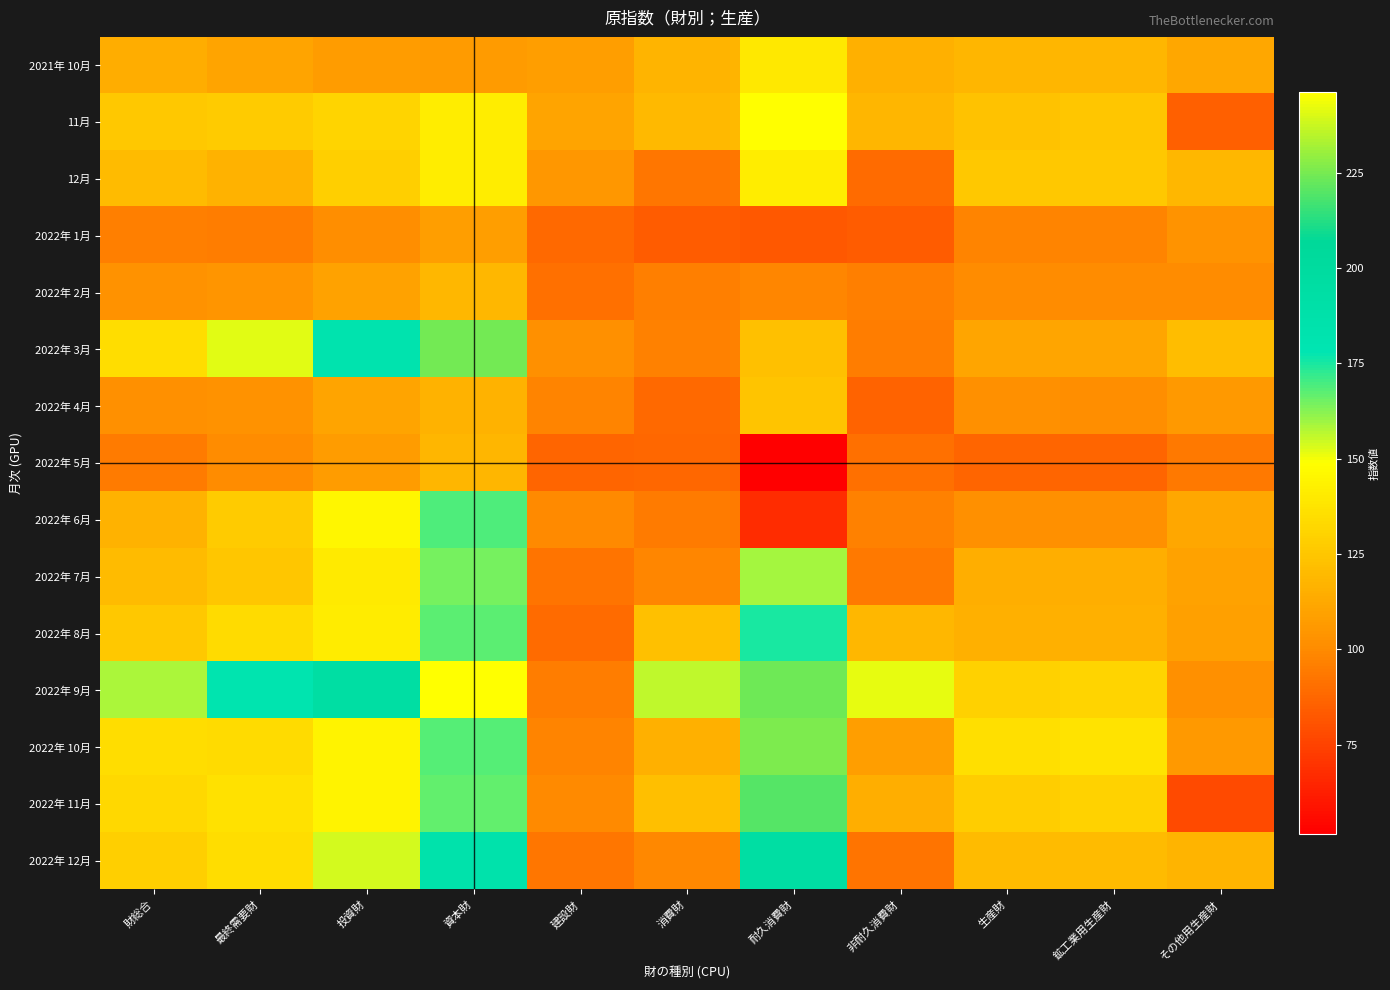

Reading left to right, transcribe all the data shown in this chart.

2021年 10月: 財総合=113.9	最終需要財=110.6	投資財=107.1	資本財=106.7	建設財=108.0	消費財=117.1	耐久消費財=139.2	非耐久消費財=115.5	生産財=118.1	鉱工業用生産財=118.3	その他用生産財=111.7
11月: 財総合=125.7	最終需要財=127.2	投資財=131.2	資本財=141.9	建設財=110.7	消費財=119.8	耐久消費財=148.5	非耐久消費財=117.8	生産財=123.7	鉱工業用生産財=125.1	その他用生産財=85.7
12月: 財総合=120.2	最終需要財=116.2	投資財=129.0	資本財=141.3	建設財=105.4	消費財=92.7	耐久消費財=141.4	非耐久消費財=89.1	生産財=125.3	鉱工業用生産財=125.5	その他用生産財=119.1
2022年 1月: 財総合=96.3	最終需要財=95.3	投資財=101.5	資本財=108.1	建設財=88.8	消費財=83.7	耐久消費財=82.1	非耐久消費財=83.9	生産財=97.5	鉱工業用生産財=97.3	その他用生産財=103.9
2022年 2月: 財総合=102.8	最終需要財=104.6	投資財=109.4	資本財=119.1	建設財=90.7	消費財=96.0	耐久消費財=98.6	非耐久消費財=95.8	生産財=100.5	鉱工業用生産財=100.5	その他用生産財=100.9
2022年 3月: 財総合=134.6	最終需要財=152.4	投資財=182.7	資本財=224.7	建設財=101.9	消費財=96.8	耐久消費財=122.3	非耐久消費財=94.9	生産財=111.5	鉱工業用生産財=111.2	その他用生産財=121.0
2022年 4月: 財総合=102.2	最終需要財=102.6	投資財=110.4	資本財=116.9	建設財=97.7	消費財=88.3	耐久消費財=124.0	非耐久消費財=85.8	生産財=101.8	鉱工業用生産財=101.6	その他用生産財=105.7
2022年 5月: 財総合=94.6	最終需要財=100.5	投資財=107.3	資本財=117.9	建設財=87.0	消費財=87.9	耐久消費財=51.6	非耐久消費財=90.6	生産財=87.1	鉱工業用生産財=86.9	その他用生産財=93.4
2022年 6月: 財総合=116.5	最終需要財=127.4	投資財=145.3	資本財=168.9	建設財=99.8	消費財=94.6	耐久消費財=67.5	非耐久消費財=96.6	生産財=102.4	鉱工業用生産財=102.0	その他用生産財=111.8
2022年 7月: 財総合=120.6	最終需要財=125.0	投資財=139.7	資本財=164.2	建設財=92.4	消費財=98.0	耐久消費財=158.9	非耐久消費財=93.6	生産財=115.0	鉱工業用生産財=115.2	その他用生産財=109.8
2022年 8月: 財総合=126.0	最終需要財=134.2	投資財=140.6	資本財=167.1	建設財=89.5	消費財=122.4	耐久消費財=175.2	非耐久消費財=118.6	生産財=115.5	鉱工業用生産財=115.7	その他用生産財=108.7
2022年 9月: 財総合=158.5	最終需要財=180.9	投資財=194.4	資本財=246.0	建設財=95.0	消費財=156.0	耐久消費財=223.4	非耐久消費財=151.2	生産財=129.6	鉱工業用生産財=130.6	その他用生産財=101.8
2022年 10月: 財総合=134.7	最終需要財=134.1	投資財=143.9	資本財=167.8	建設財=97.8	消費財=116.0	耐久消費財=225.8	非耐久消費財=108.1	生産財=135.6	鉱工業用生産財=136.7	その他用生産財=106.2
2022年 11月: 財総合=132.7	最終需要財=136.2	投資財=144.0	資本財=166.8	建設財=100.0	消費財=121.9	耐久消費財=220.0	非耐久消費財=114.8	生産財=128.2	鉱工業用生産財=130.0	その他用生産財=77.5
2022年 12月: 財総合=128.3	最終需要財=134.6	投資財=153.8	資本財=185.3	建設財=93.1	消費財=99.2	耐久消費財=194.8	非耐久消費財=92.3	生産財=120.2	鉱工業用生産財=120.3	その他用生産財=117.0